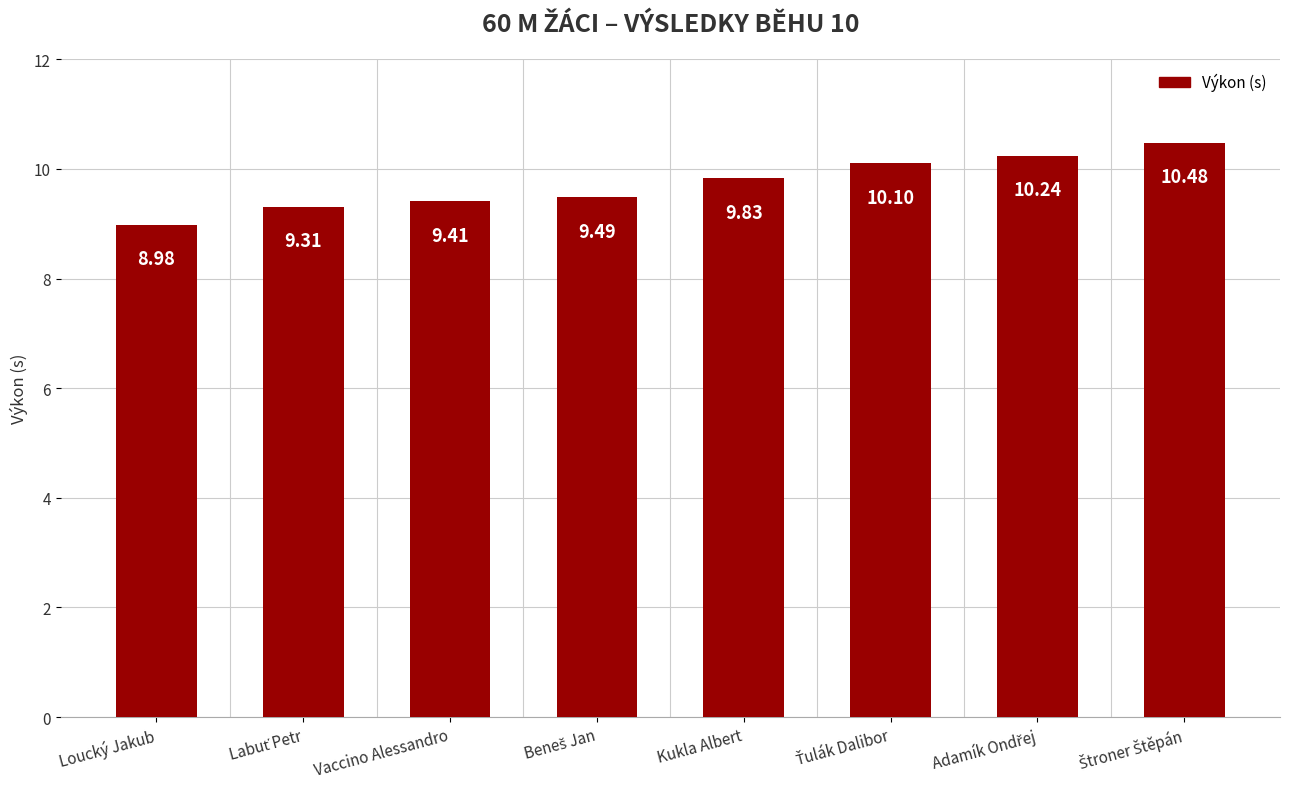

Which label corresponds to the smallest value in the chart?

Loucký Jakub